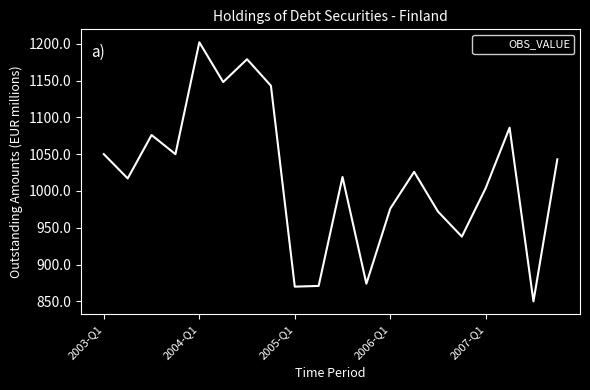

What is the difference between the maximum and minimum values?

352